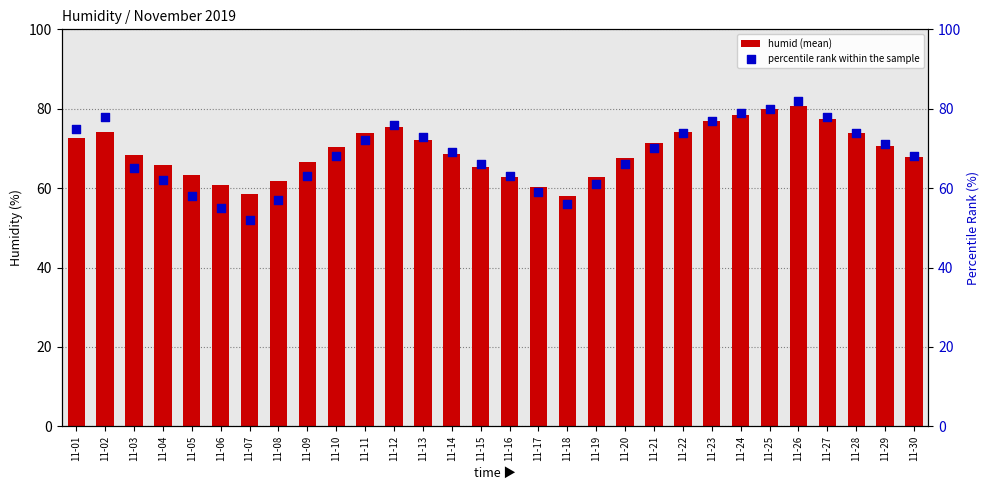

What are all the series names shown in the legend?

humid (mean), percentile rank within the sample